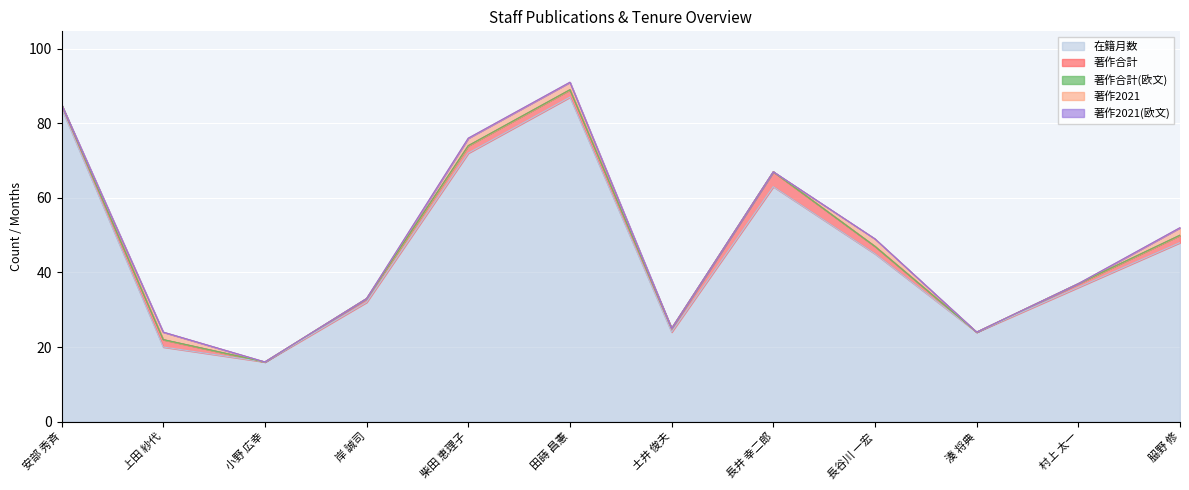

True or false: 在籍月数 has more than 1 points higher than both neighbors.

True